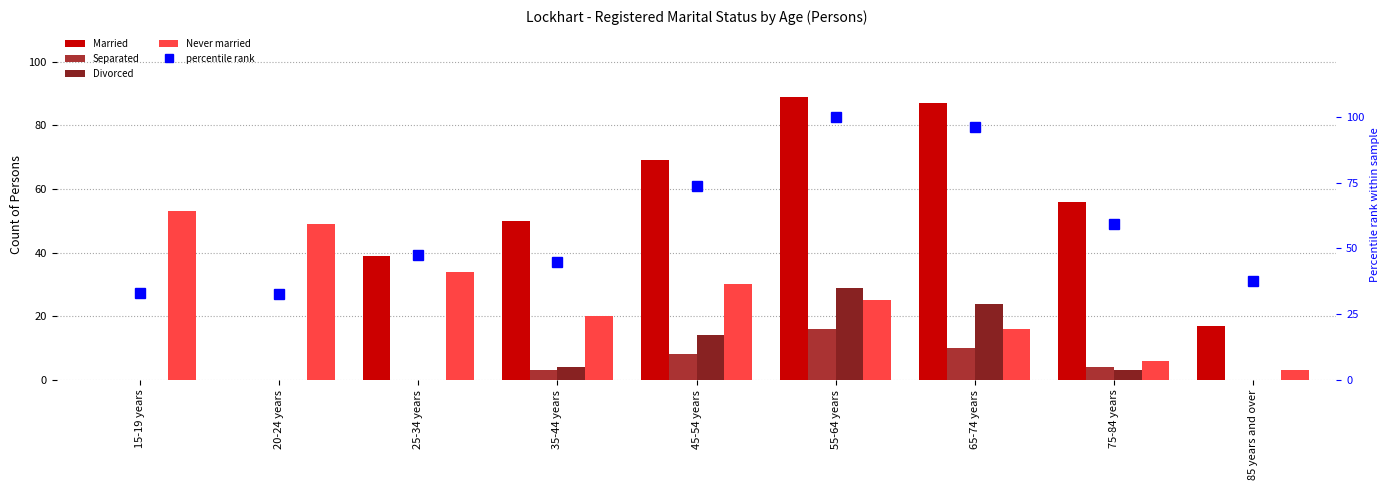

At which category does the chart reach its minimum across all series?

15-19 years